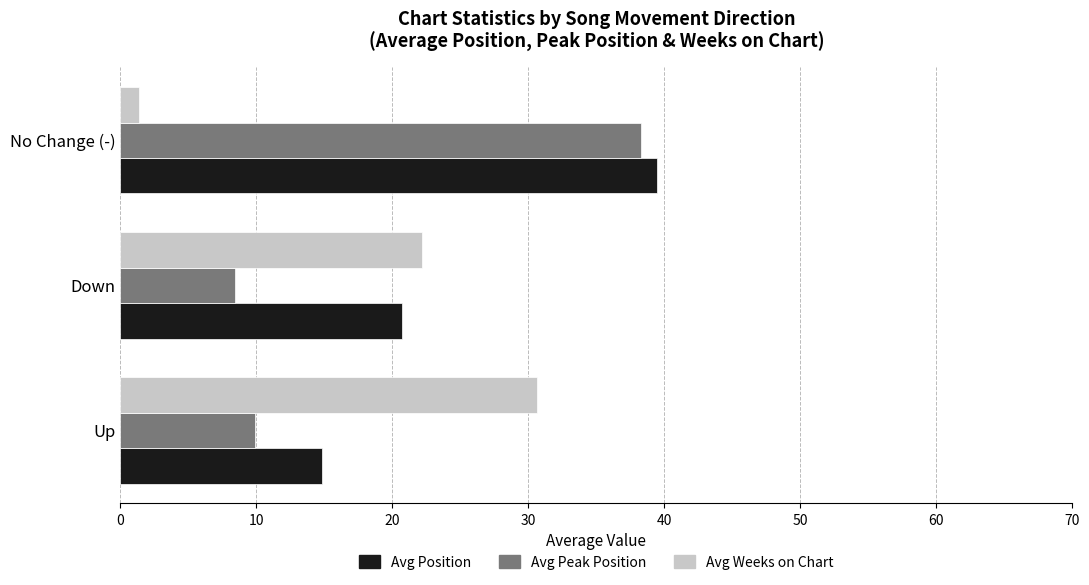

What is the average value of the Avg Peak Position series?

18.9